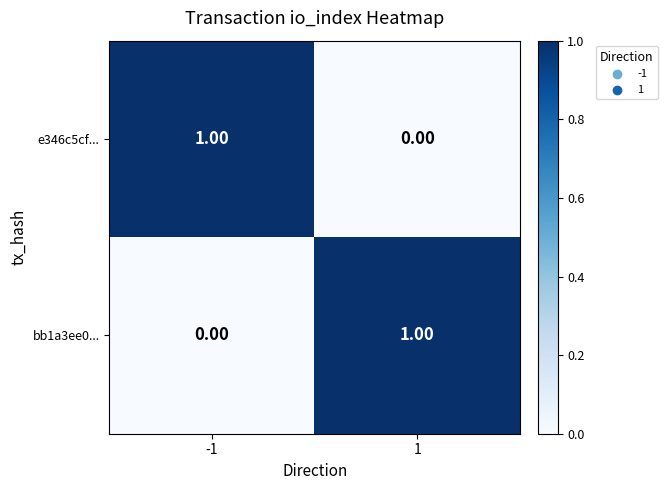

List the labels in order of e346c5cf... value, smallest first.

1, -1